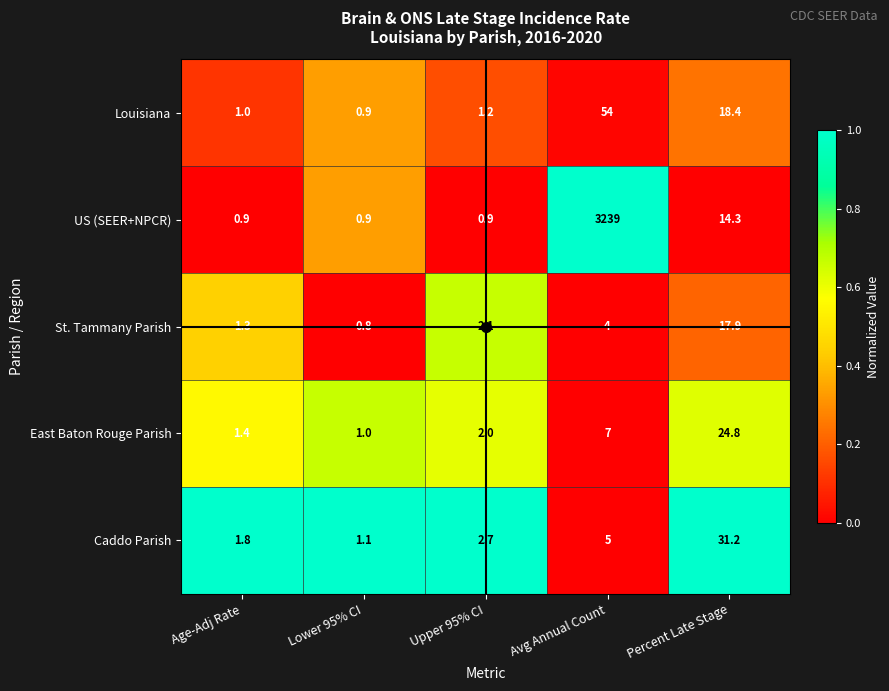

At which label is US (SEER+NPCR) closest to 1619?

Percent Late Stage